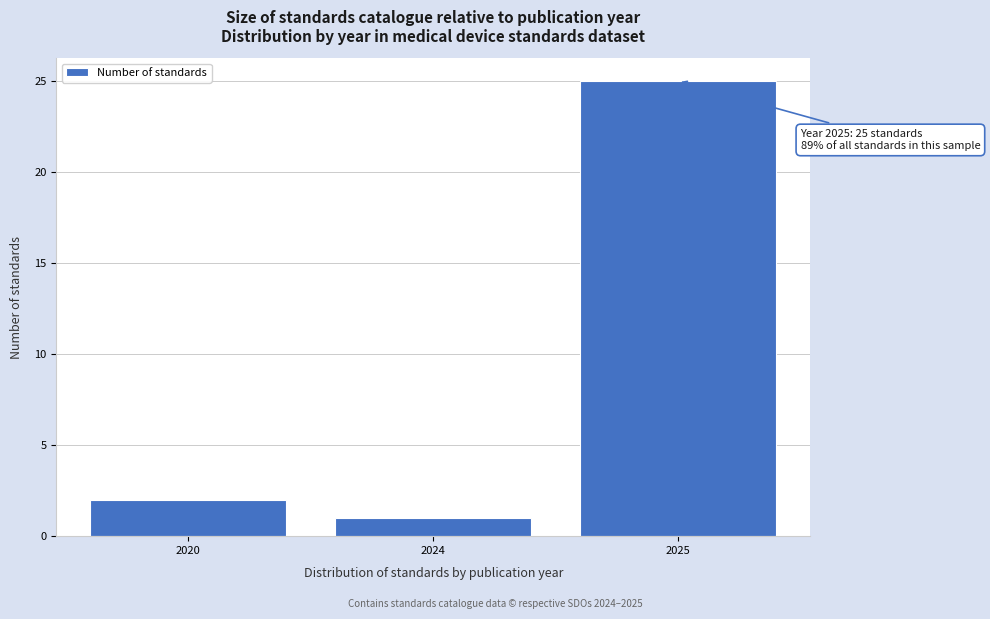

Reading left to right, list all the values displayed in this chart.

2	1	25